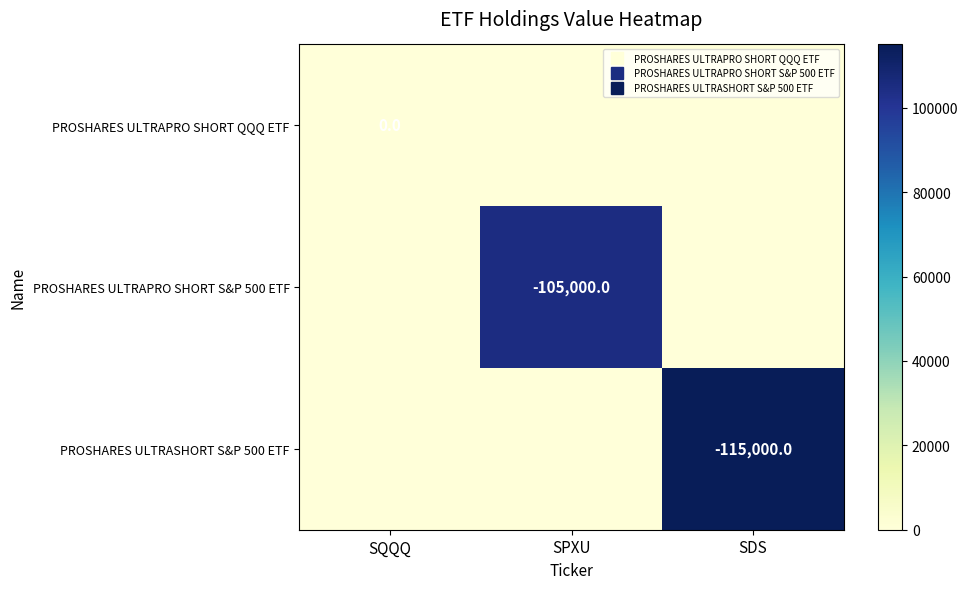

Which category has the lowest value across all series?

SQQQ